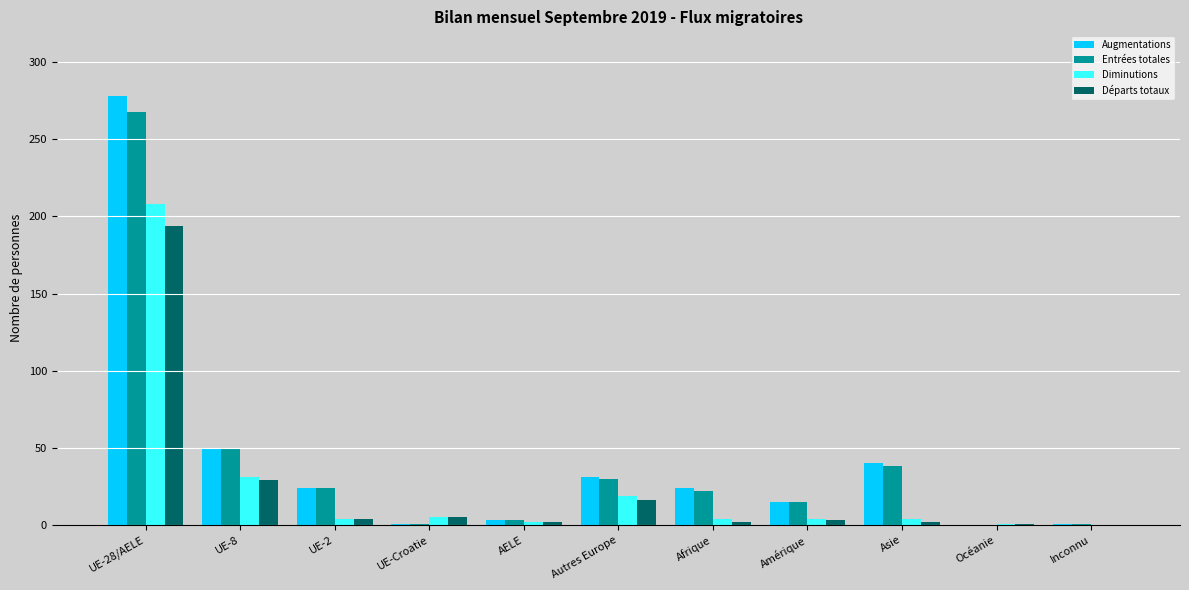

At which label is Départs totaux closest to 97?

UE-8